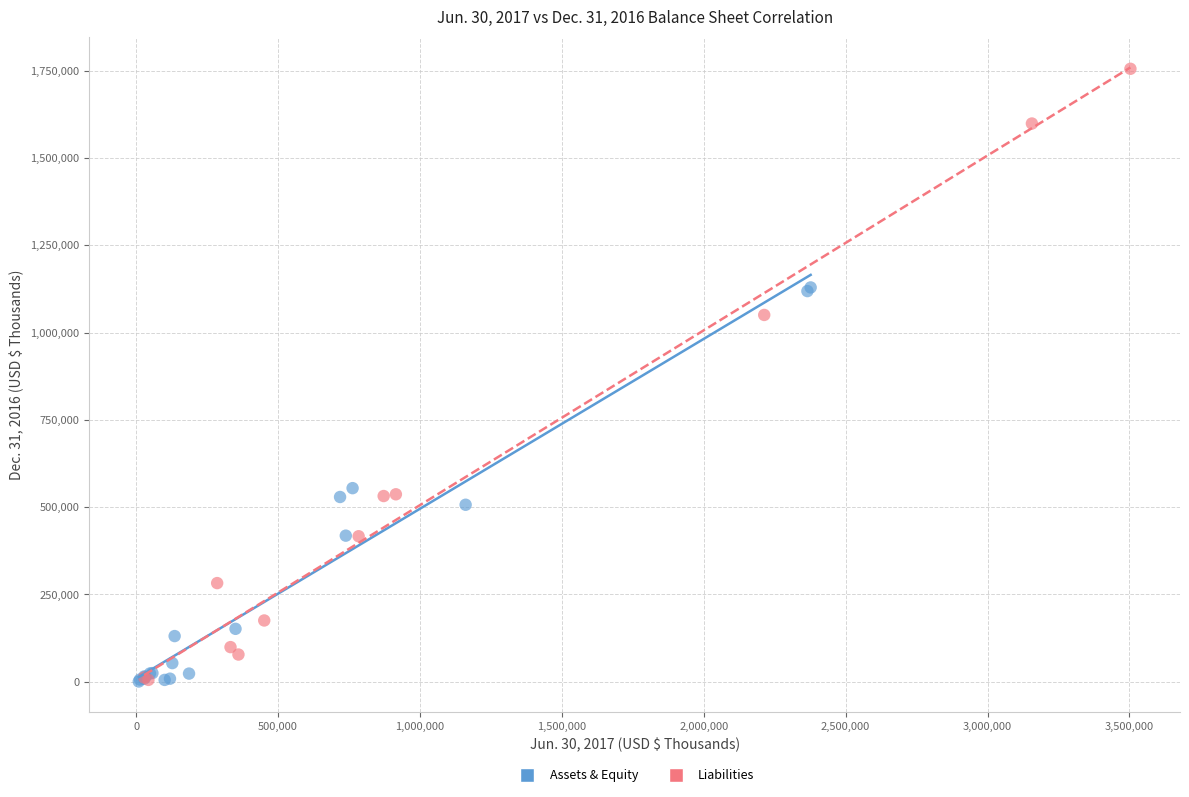

Which series contains the highest Y value?

Liabilities